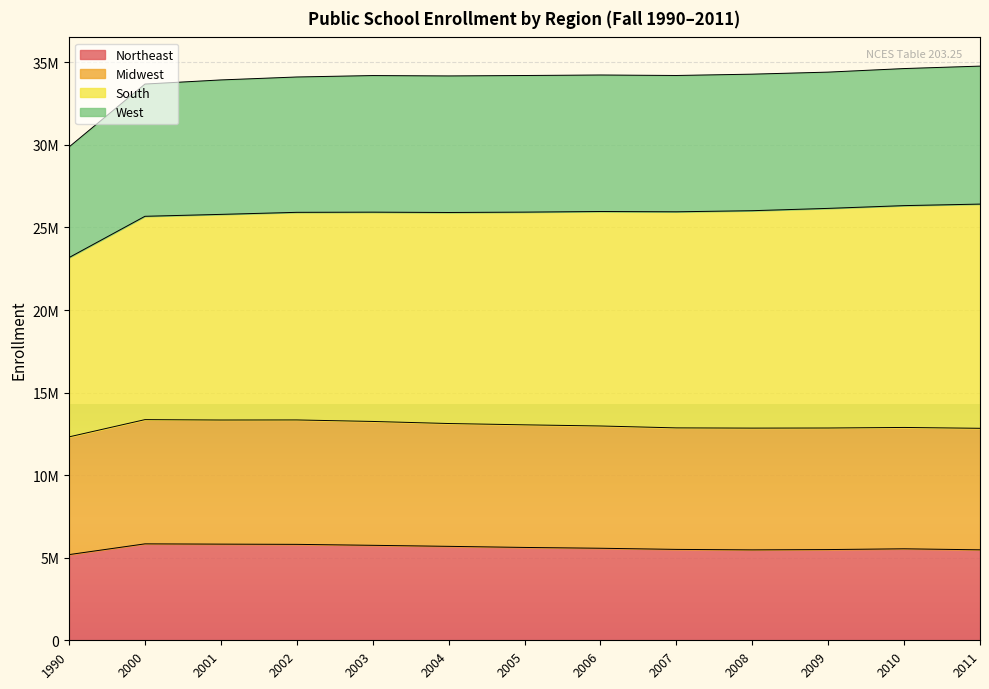

Which category has the lowest value in the West series?

1990